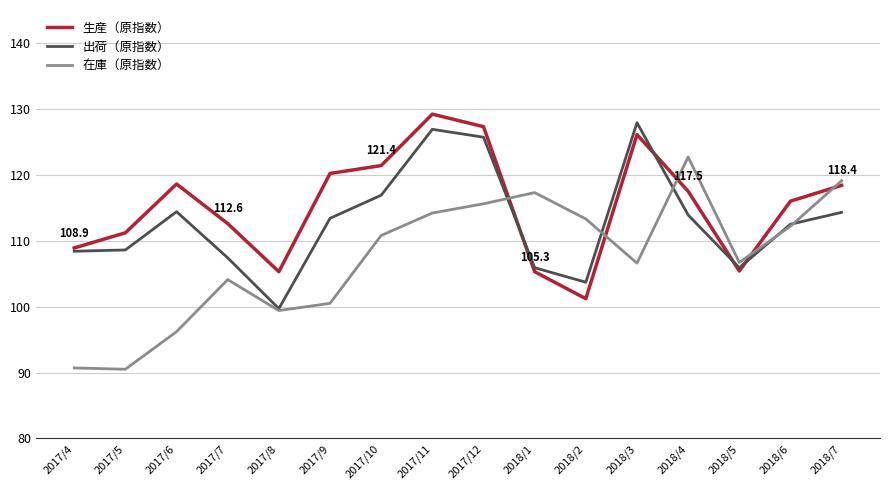

What are all the series names shown in the legend?

生産（原指数）, 出荷（原指数）, 在庫（原指数）